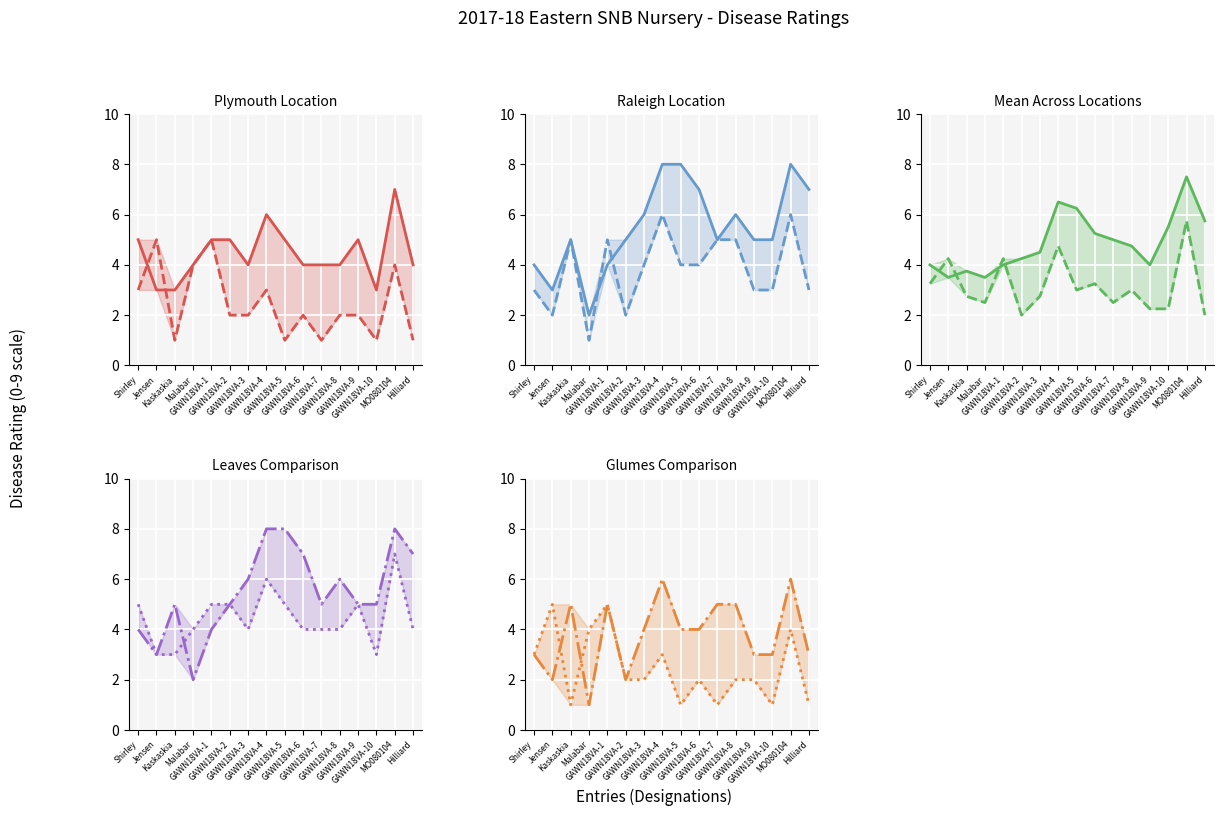

What is the label of the 12th point from the left?

GAWN18VA-8